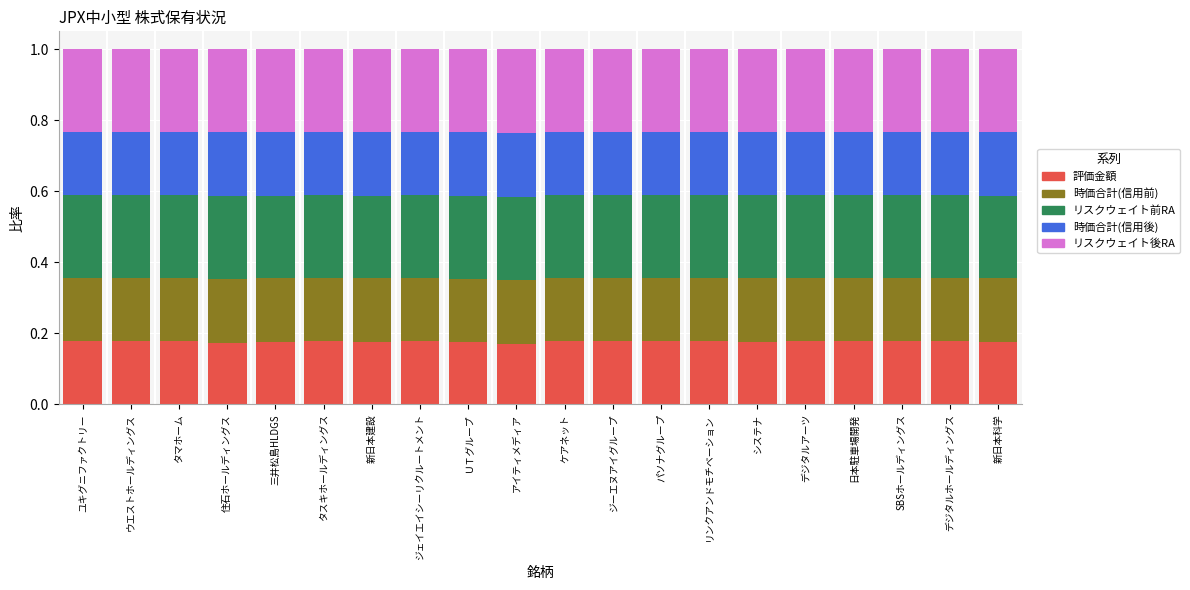

What is the total value across all series at 住石ホールディングス?

1.0